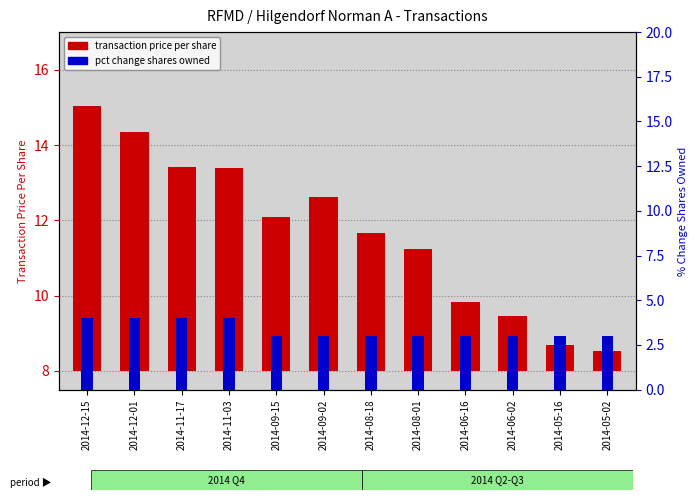

True or false: pctchgSharesOwned has a value of 3.0 at 2014-08-18.

True